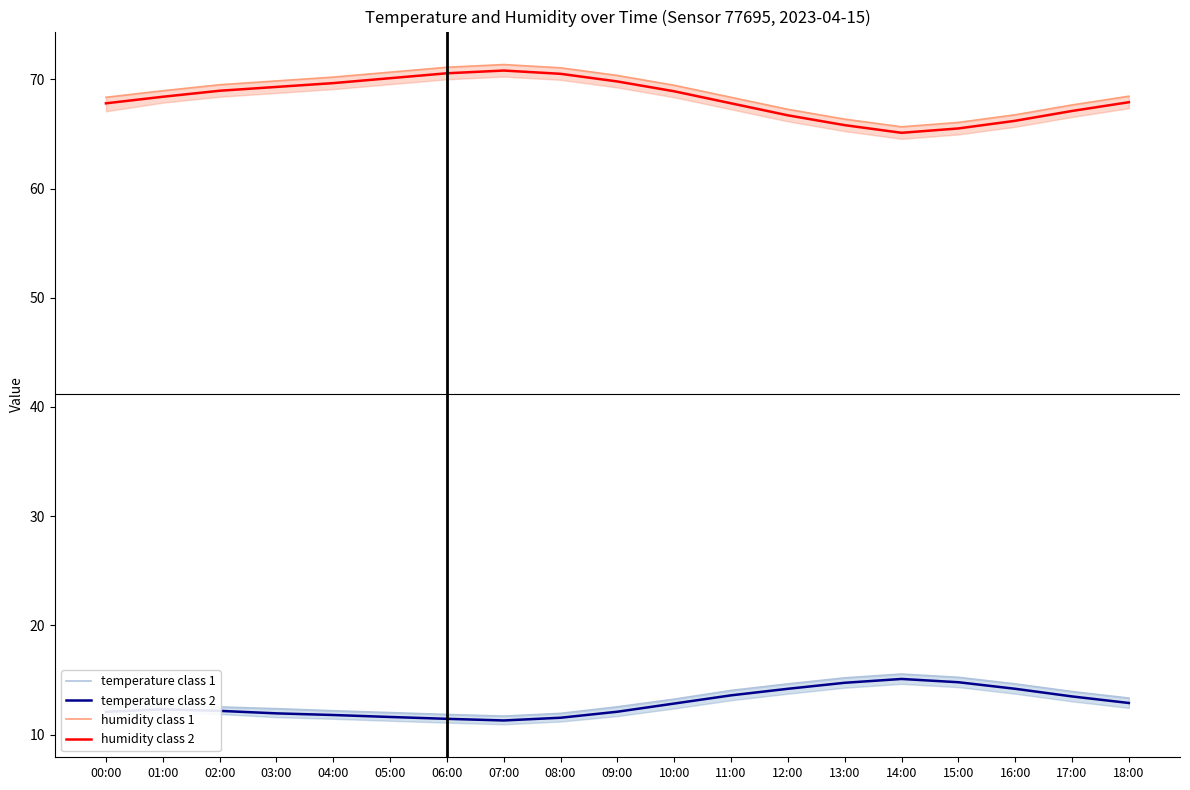

List the series in order of their peak value, lowest first.

temperature class 2, temperature class 1, humidity class 2, humidity class 1